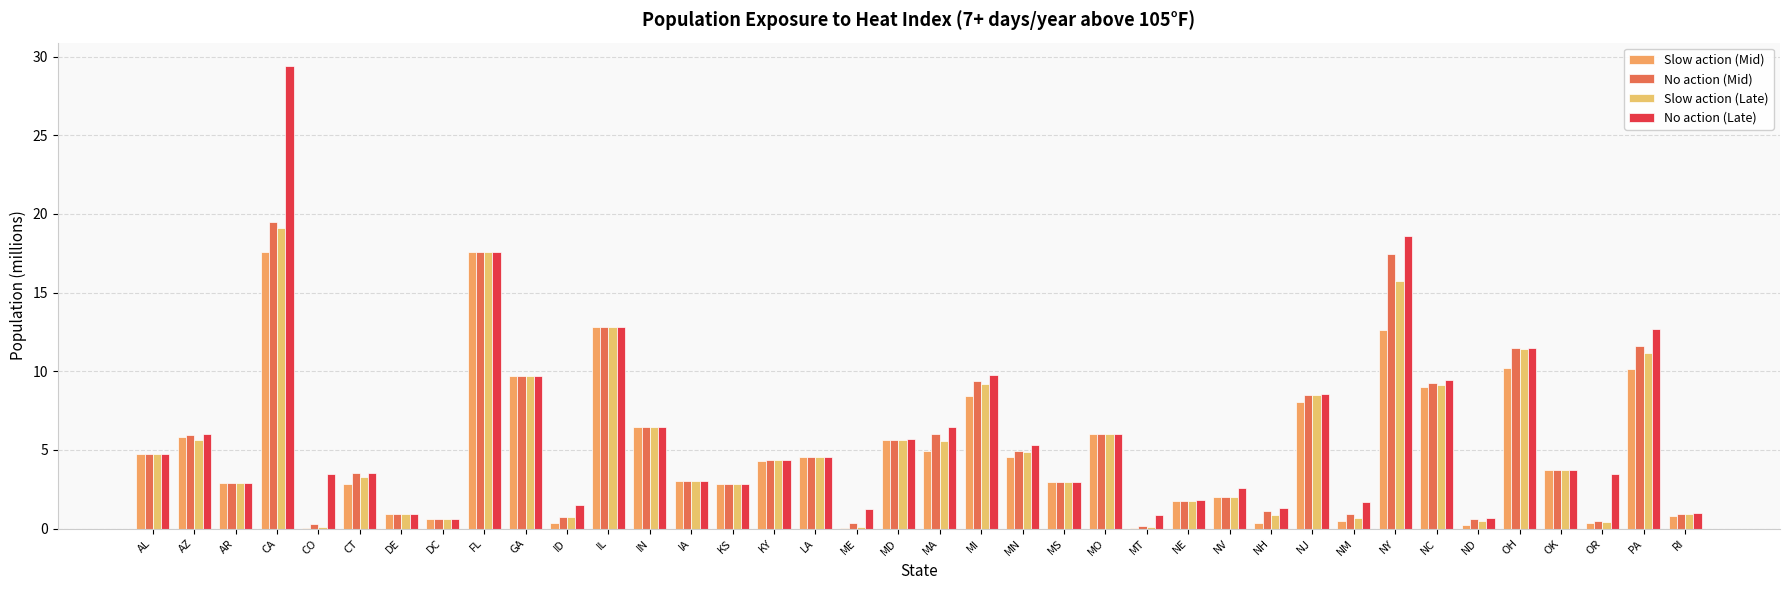

What is the difference between the Slow action (Mid) values at CT and MD?

2.8